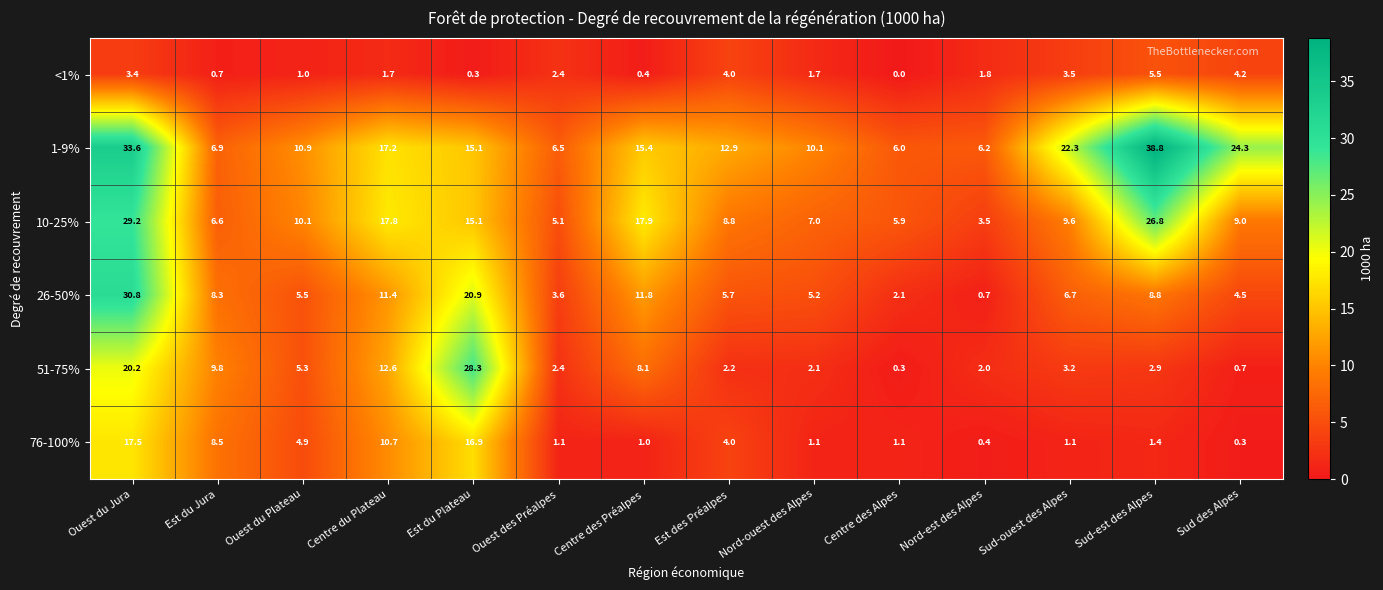

What is the total value across all series at Sud-est des Alpes?

84.2